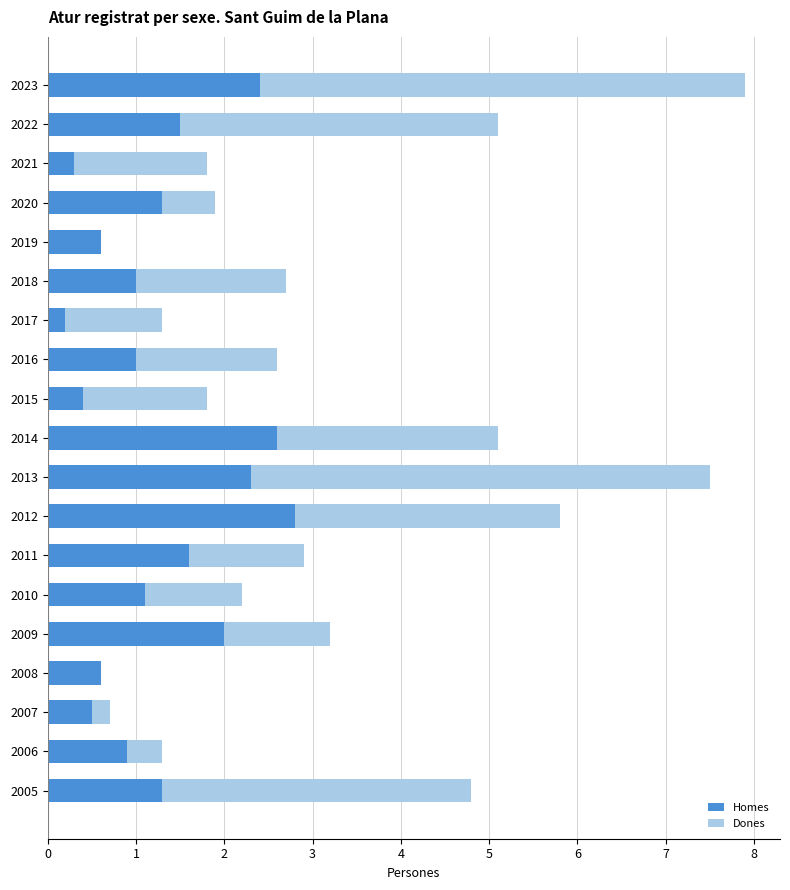

At which category is the sum across all series the highest?

2023